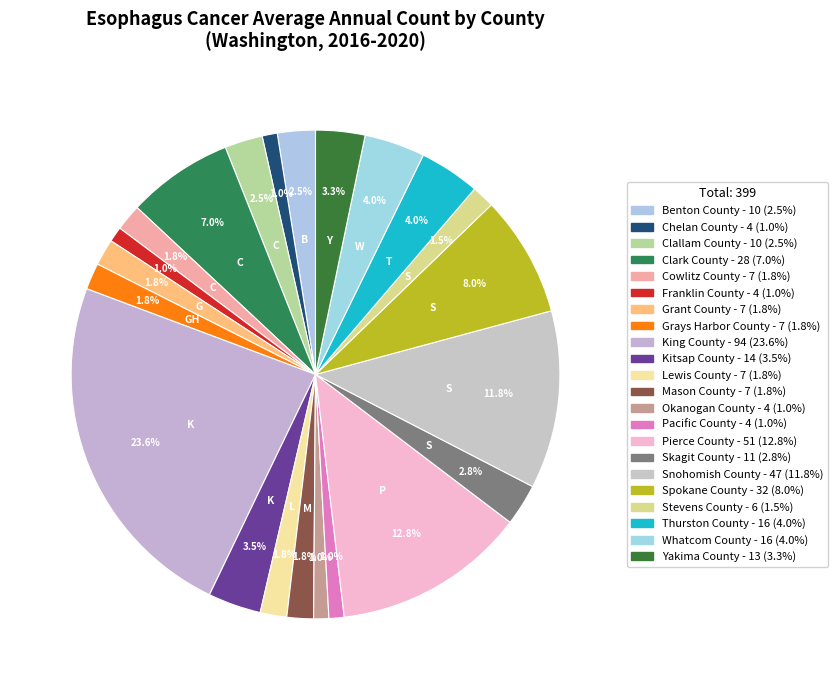

Does King County account for over 50% of the chart?

No